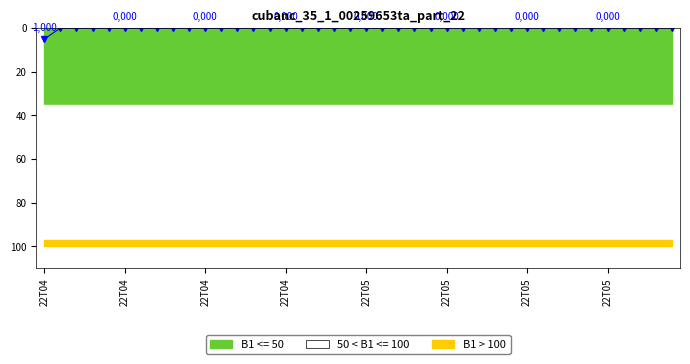

The value at 22T04 is 7. True or false?

False